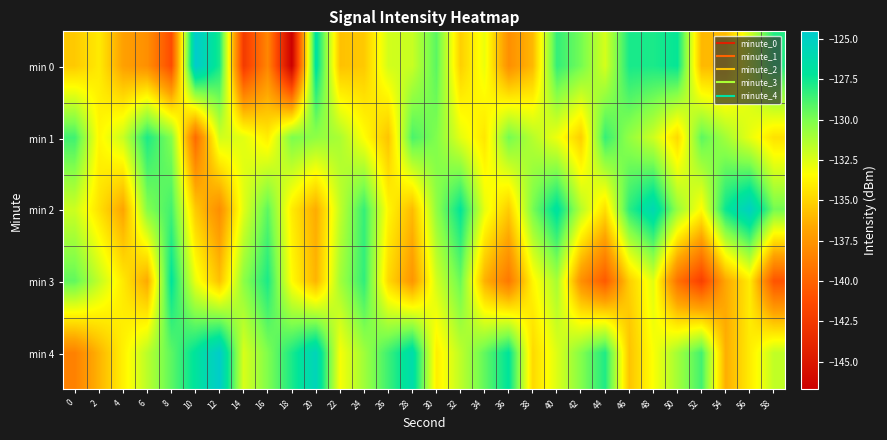

Between 48 and 36, which is larger?

48